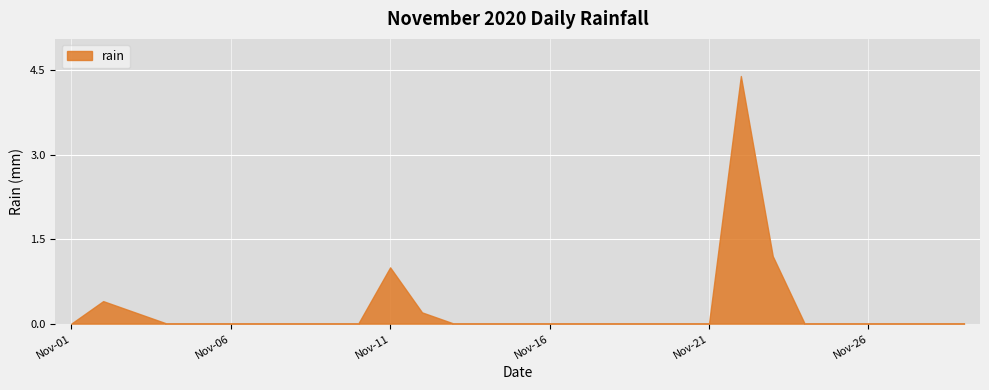

What is the maximum value shown in the chart?

4.4